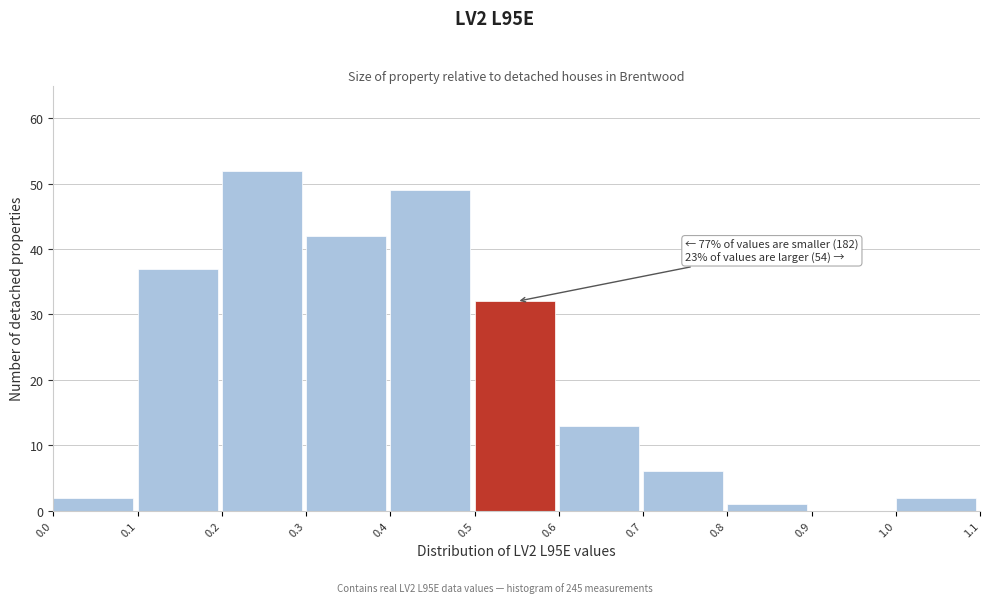

Over which range of the x-axis is the bar tallest?

0.2 to 0.3